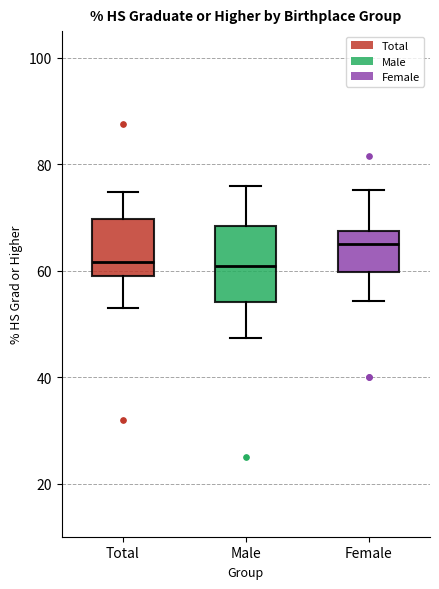

Reading left to right, transcribe this box plot: for each box, give where its median line is, the range the box spans, and where its two whiskers end, as read against the y-axis. The values are not printed on the chart, so give them approximately, as read against the axis.

Total: median 62, box 58 to 70, whiskers 52 to 74
Male: median 60, box 54 to 68, whiskers 48 to 76
Female: median 66, box 60 to 68, whiskers 54 to 76